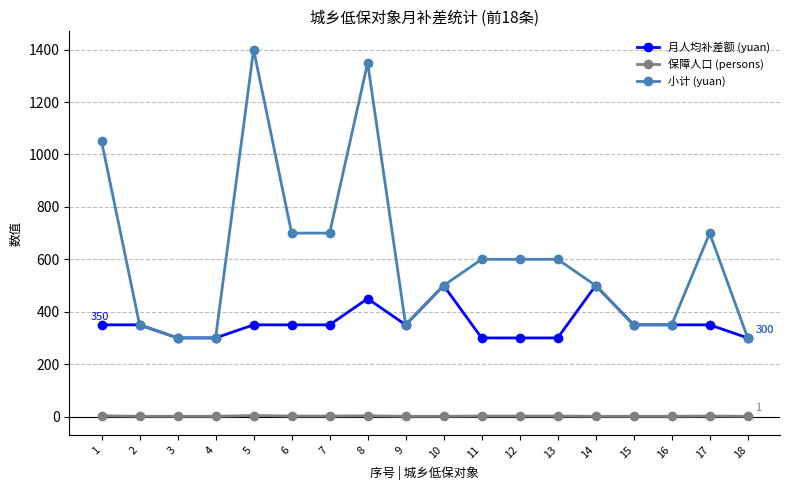

True or false: 月人均补差额 (yuan) and 保障人口 (persons) cross at least once.

False